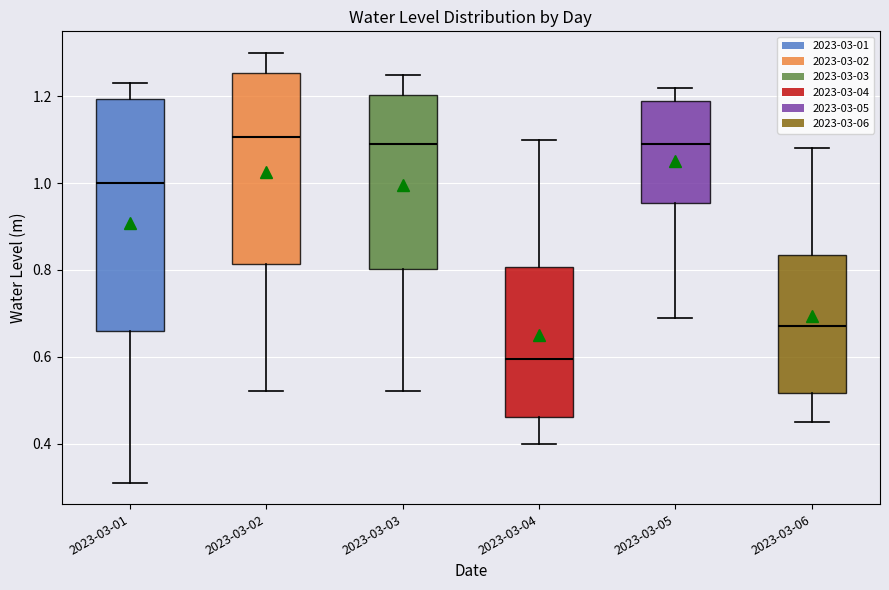

Reading left to right, read every box against the y-axis: the position of its median line, the range the box covers, and the ends of its whiskers. The values are not printed on the chart, so give them approximately, as read against the axis.

2023-03-01: median 1.00, box 0.66 to 1.20, whiskers 0.32 to 1.24
2023-03-02: median 1.10, box 0.82 to 1.26, whiskers 0.52 to 1.30
2023-03-03: median 1.10, box 0.80 to 1.20, whiskers 0.52 to 1.26
2023-03-04: median 0.60, box 0.46 to 0.80, whiskers 0.40 to 1.10
2023-03-05: median 1.10, box 0.96 to 1.20, whiskers 0.70 to 1.22
2023-03-06: median 0.68, box 0.52 to 0.84, whiskers 0.46 to 1.08